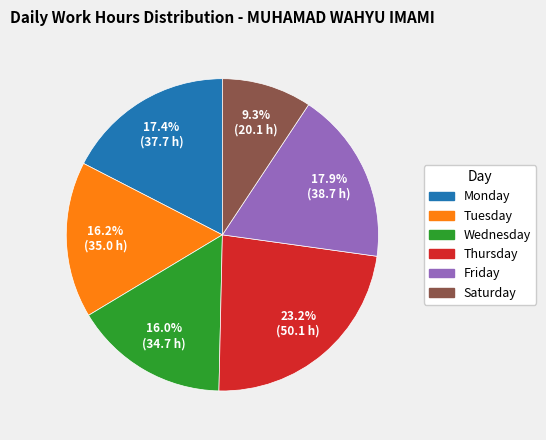

Does any single category account for the majority?

No